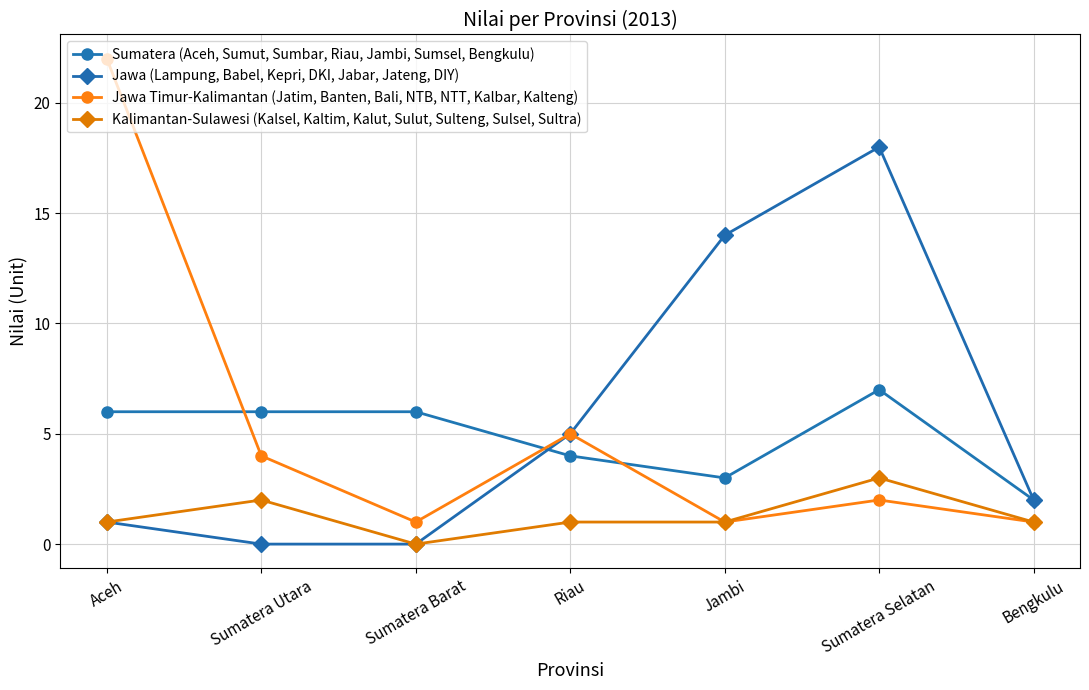

How many data points does each series have?

7